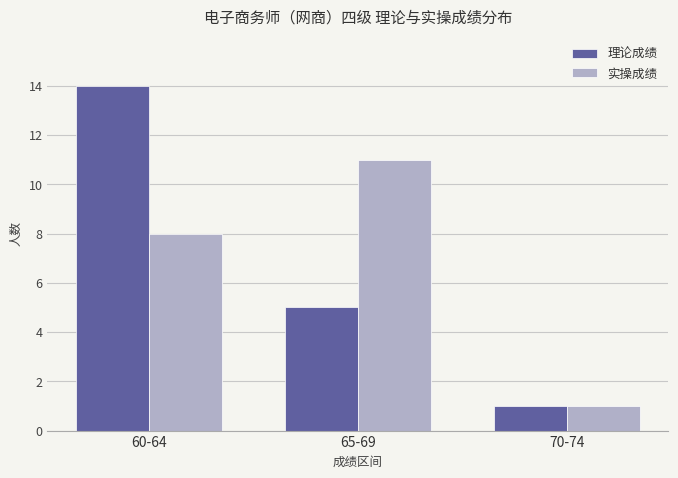

Which series has the widest spread of values?

理论成绩